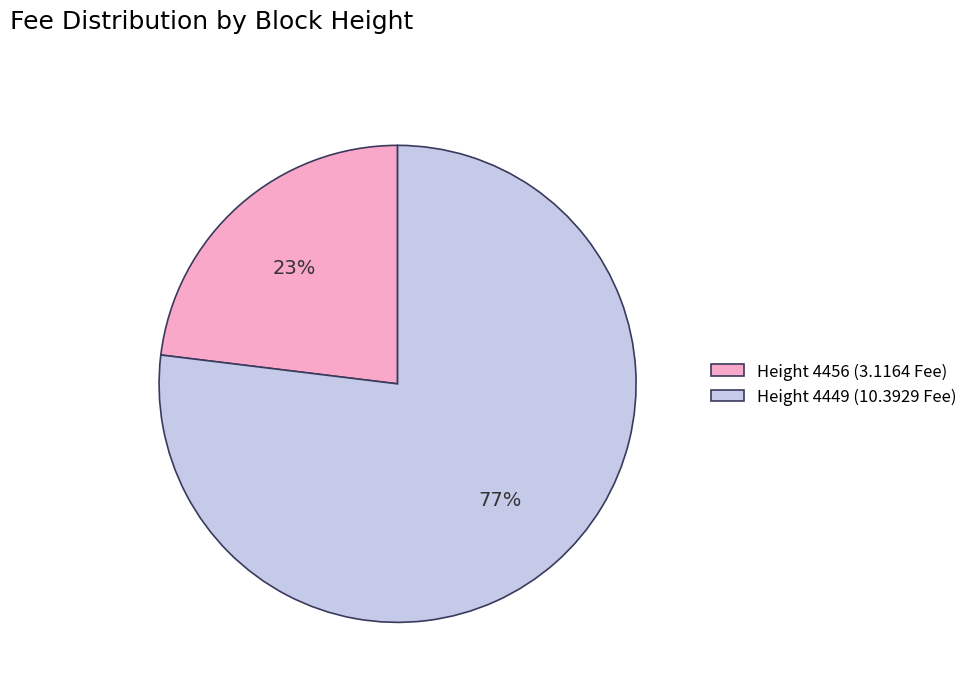

To the nearest percent, what is the average slice percentage?

50%